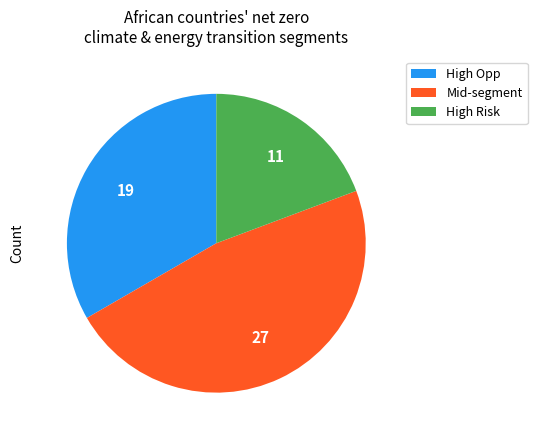

Count the number of slices in the pie.

3